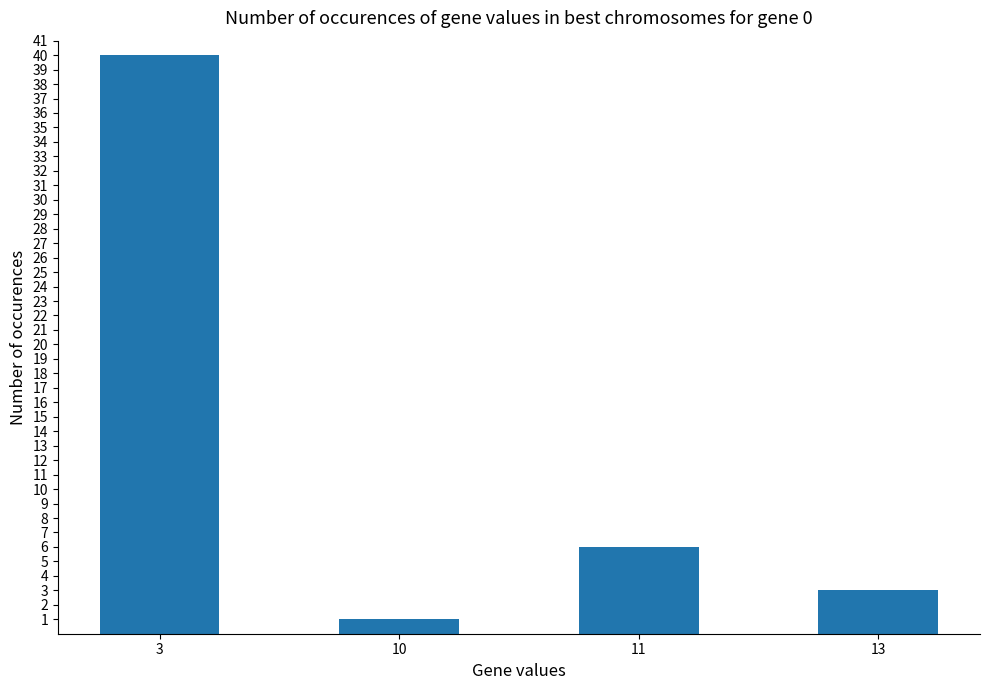

Are the bars grouped side by side (vs. stacked)?

No